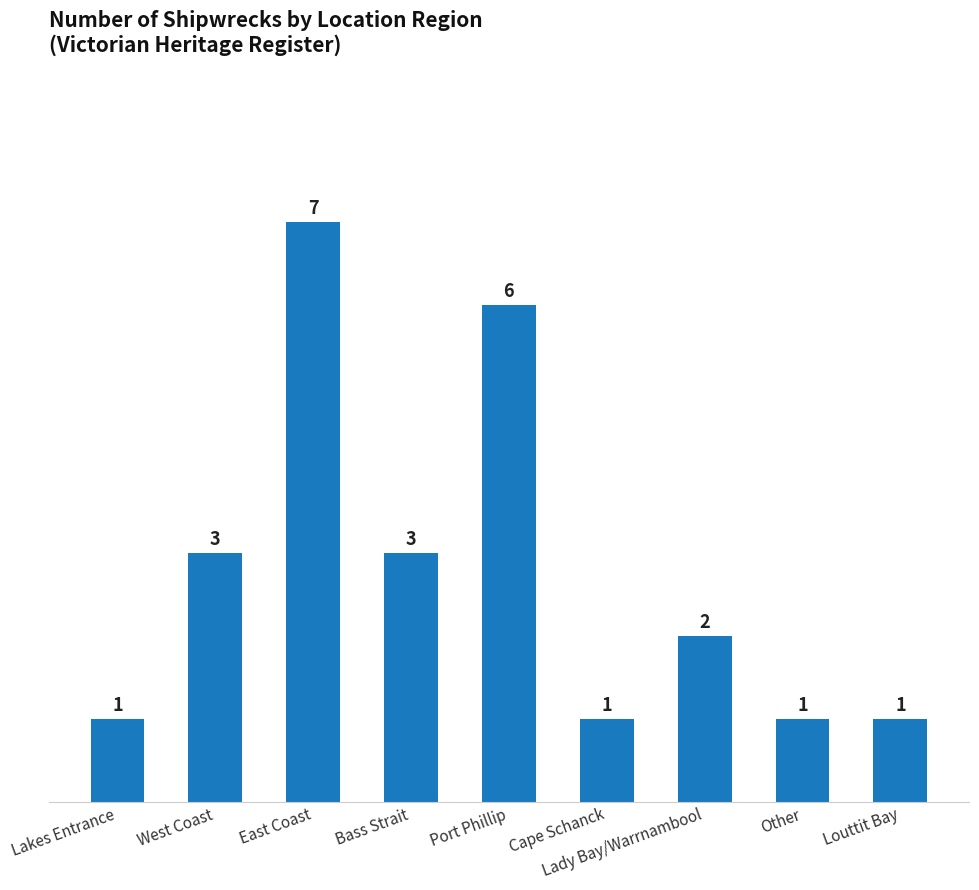

What is the ratio of the value at Cape Schanck to the value at Lakes Entrance?

1.0